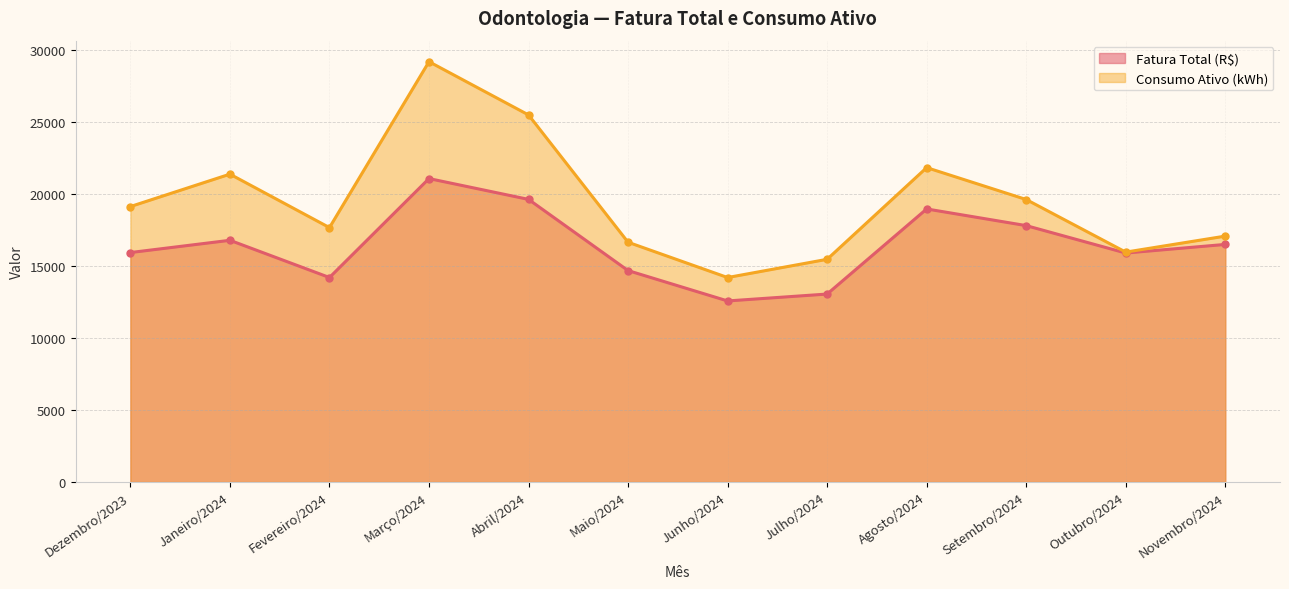

At which label is Fatura Total (R$) closest to 16838?

Janeiro/2024